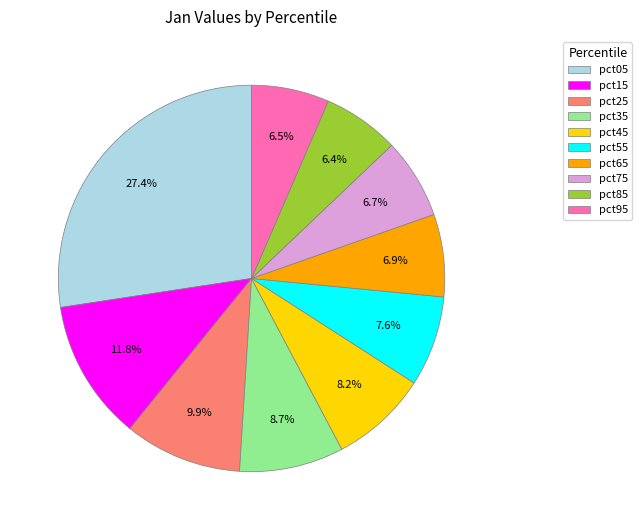

Does pct15 account for over 50% of the chart?

No